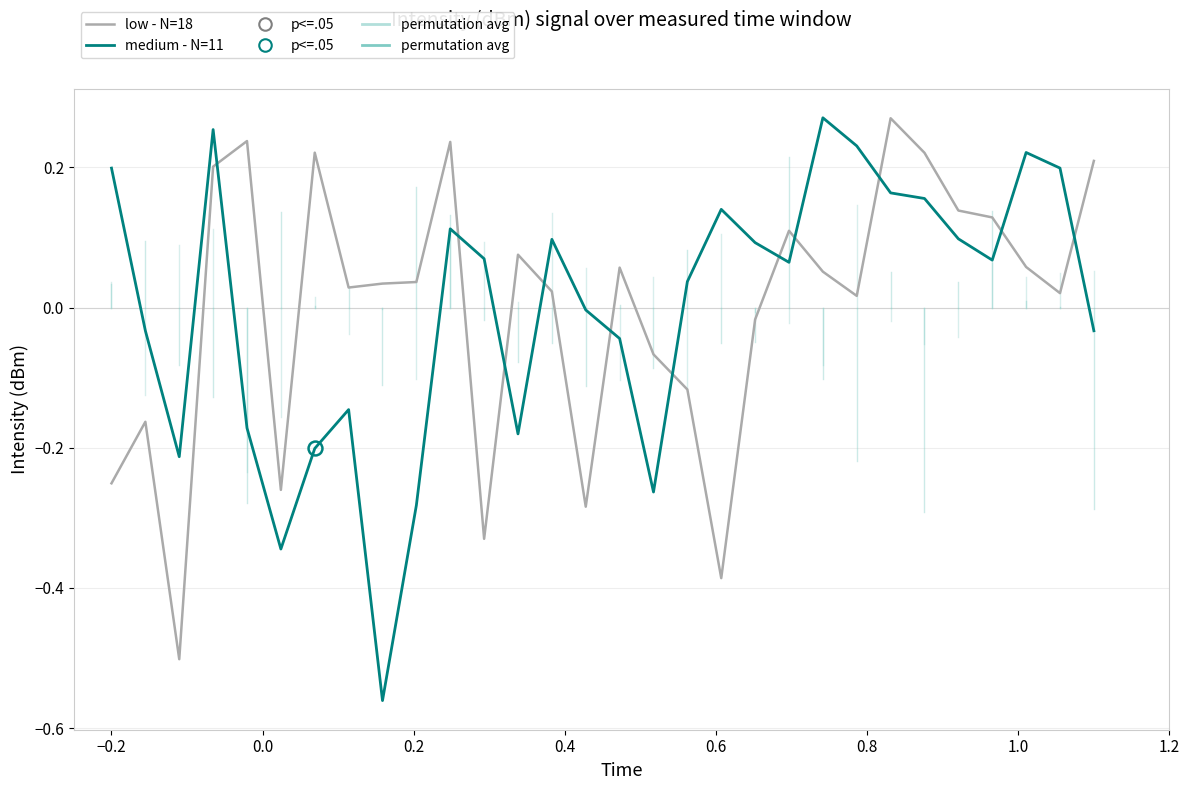

True or false: medium - N=11 and low - N=18 cross at least once.

True